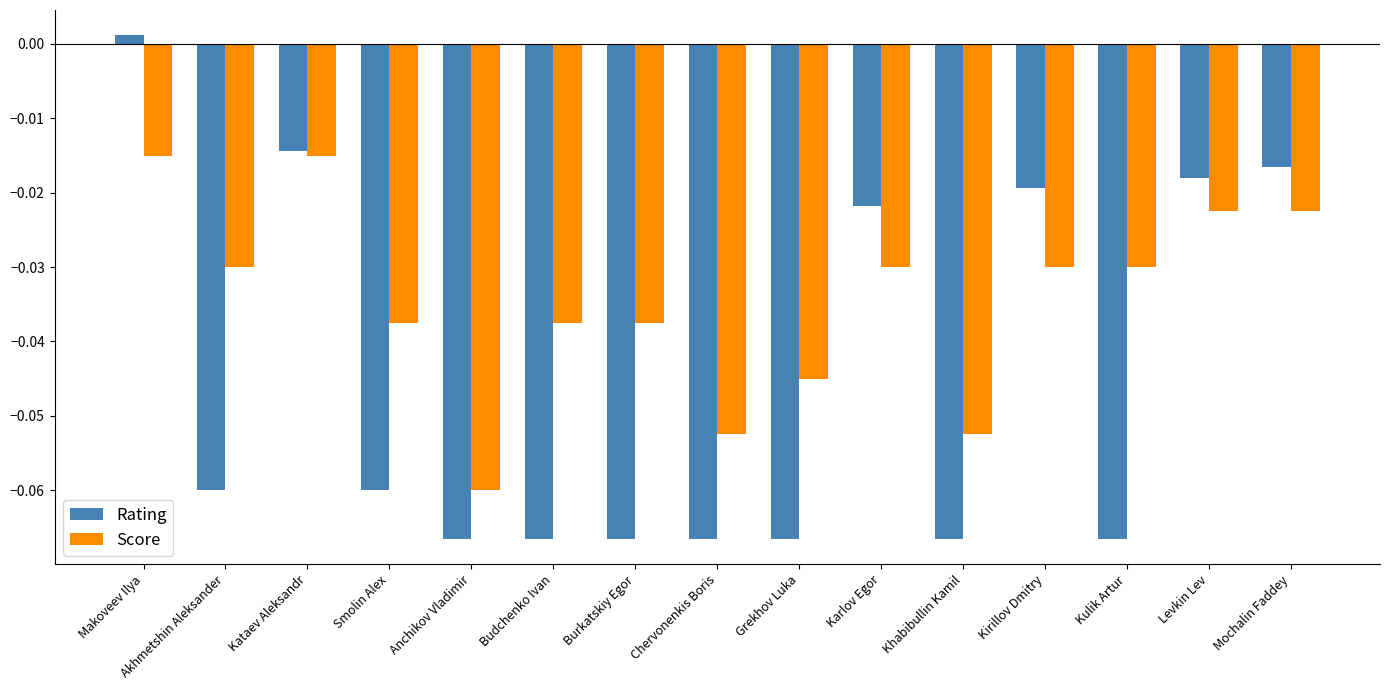

At how many categories does at least one series exceed 0?

1